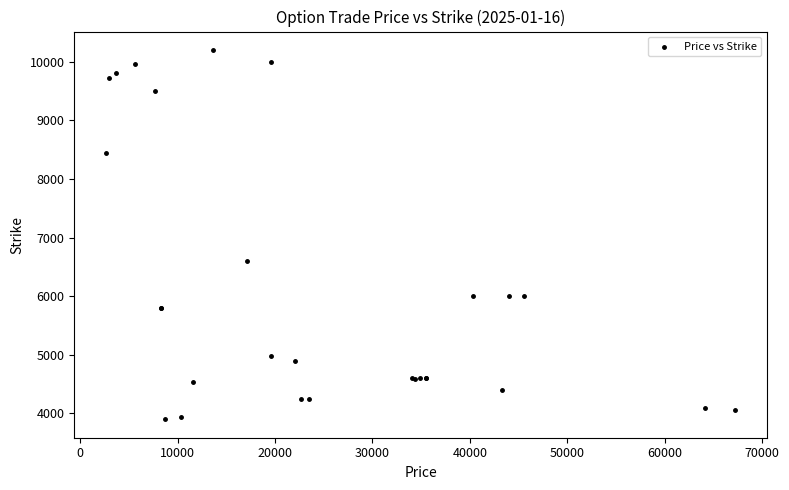

What Y value in the scatter plot is closest to 7050?

6600